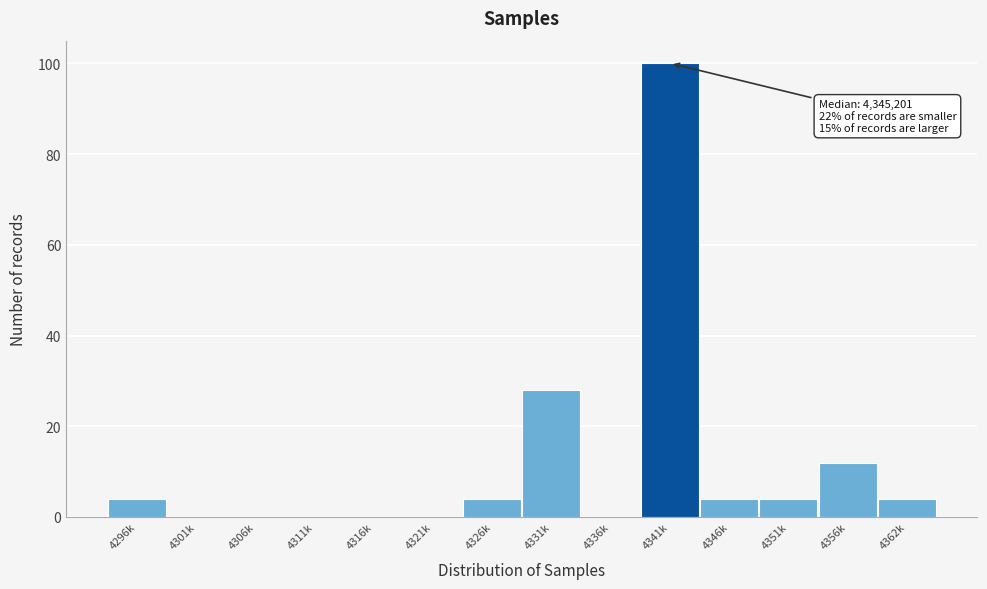

Reading left to right, extract all data points from this chart.

4296k=4	4301k=0	4306k=0	4311k=0	4316k=0	4321k=0	4326k=4	4331k=28	4336k=0	4341k=100	4346k=4	4351k=4	4356k=12	4362k=4